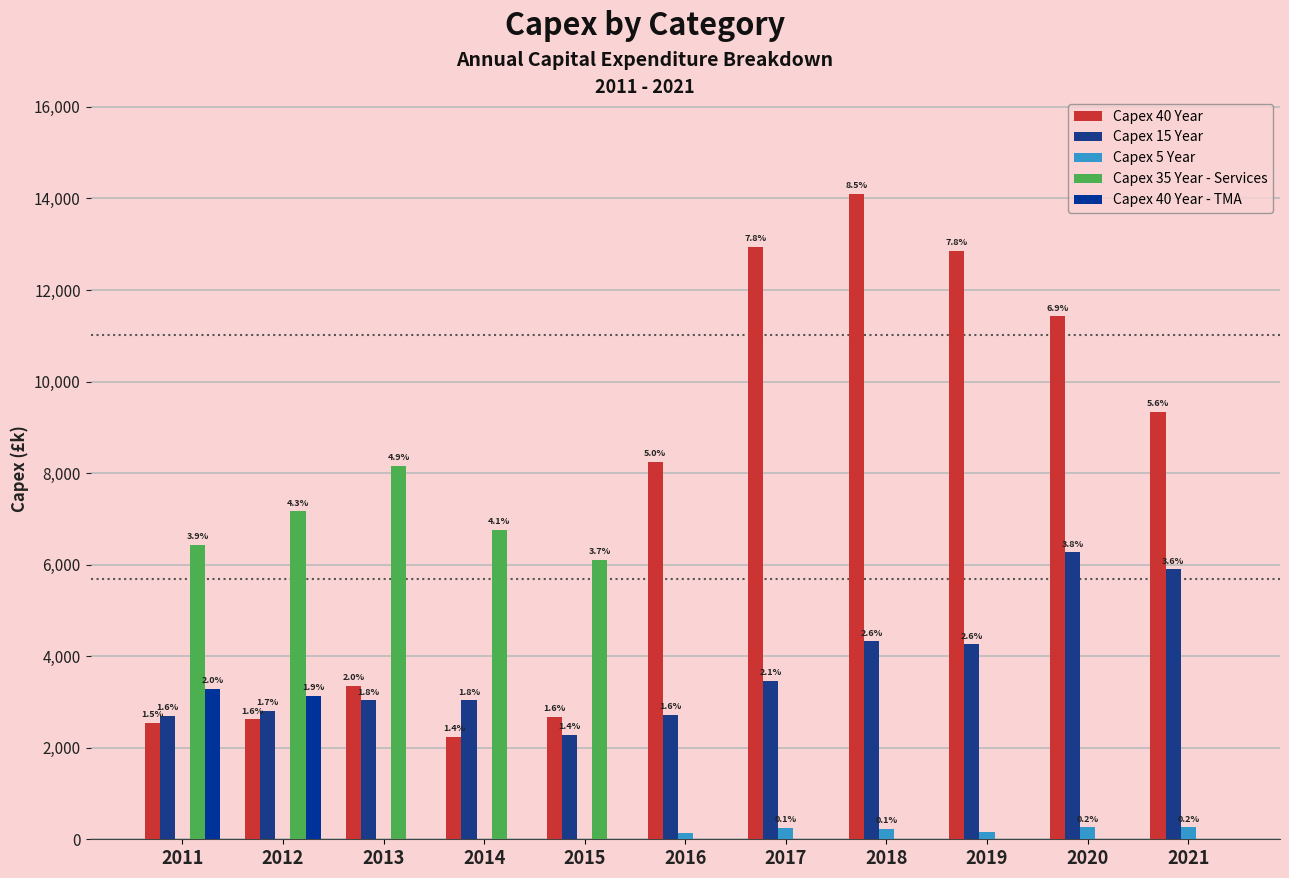

The value of Capex 5 Year at 2015 is 145.9. True or false?

False